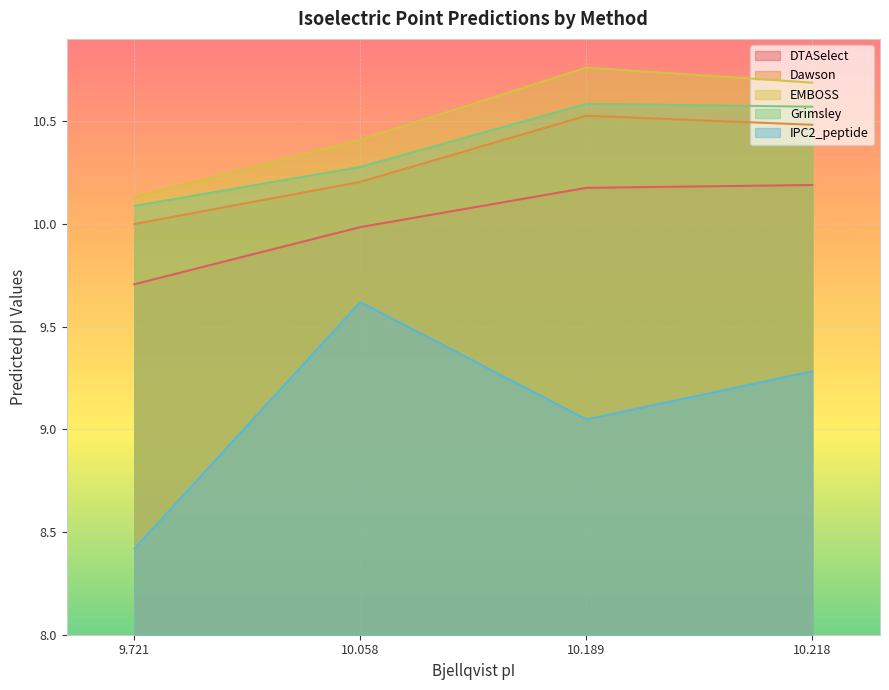

What is the average value of the Dawson series?

10.3